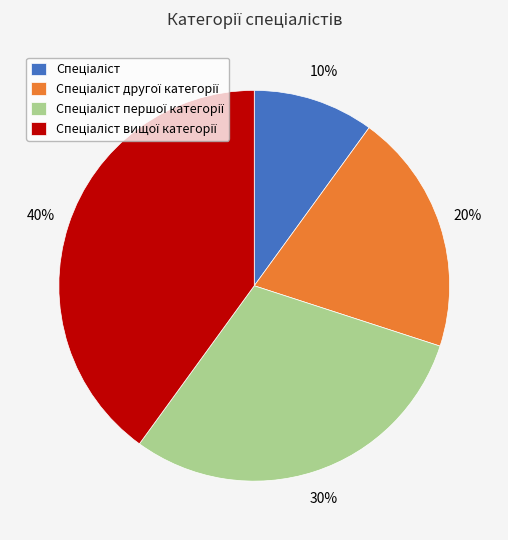

Is there any slice that represents more than half of the pie?

No